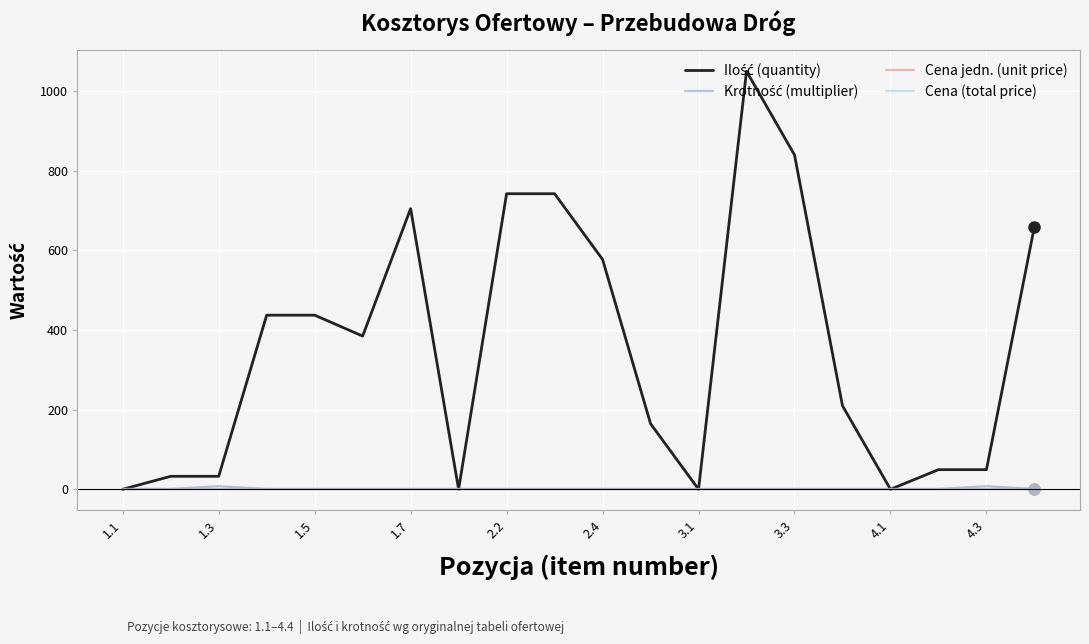

True or false: Cena jedn. (unit price) and Ilość (quantity) intersect in this chart.

False